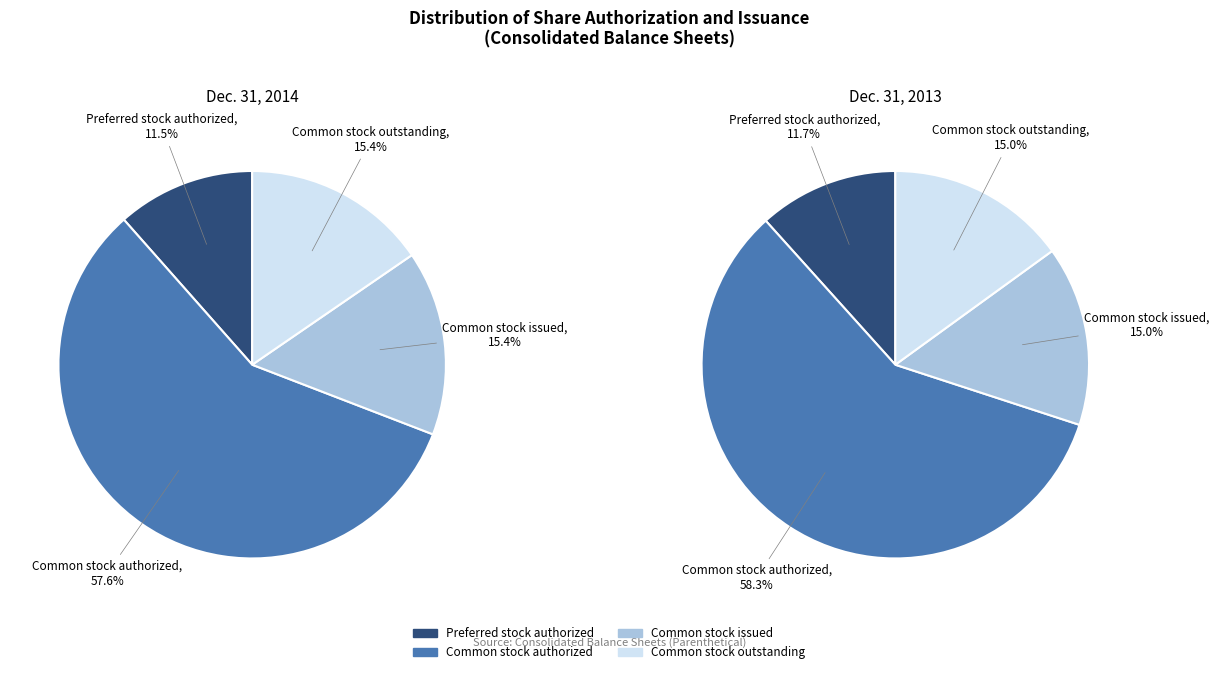

To the nearest percent, what is the difference between the largest and smallest slice percentages?

47%